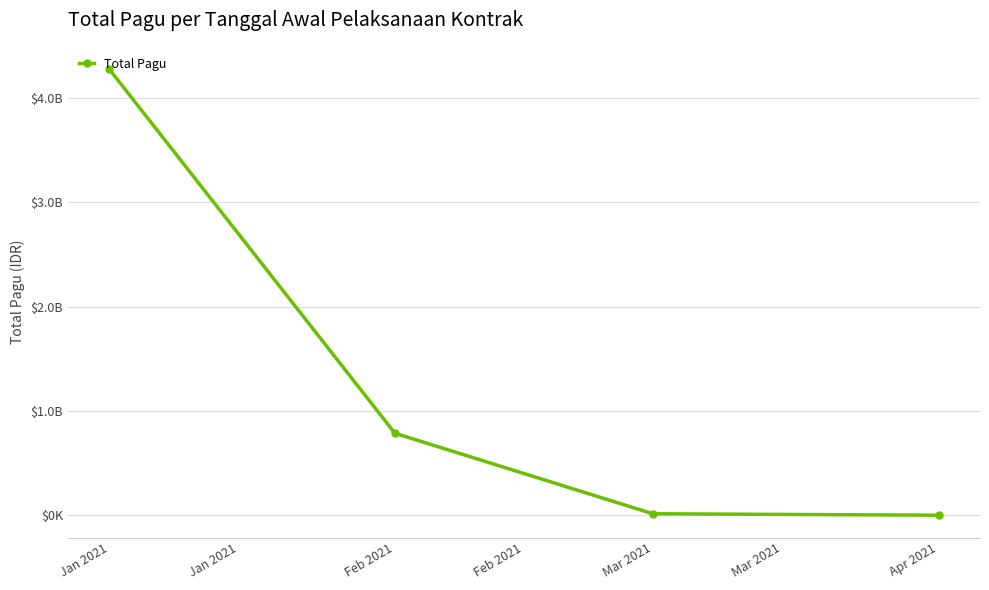

What is the greatest value displayed?

4278591913